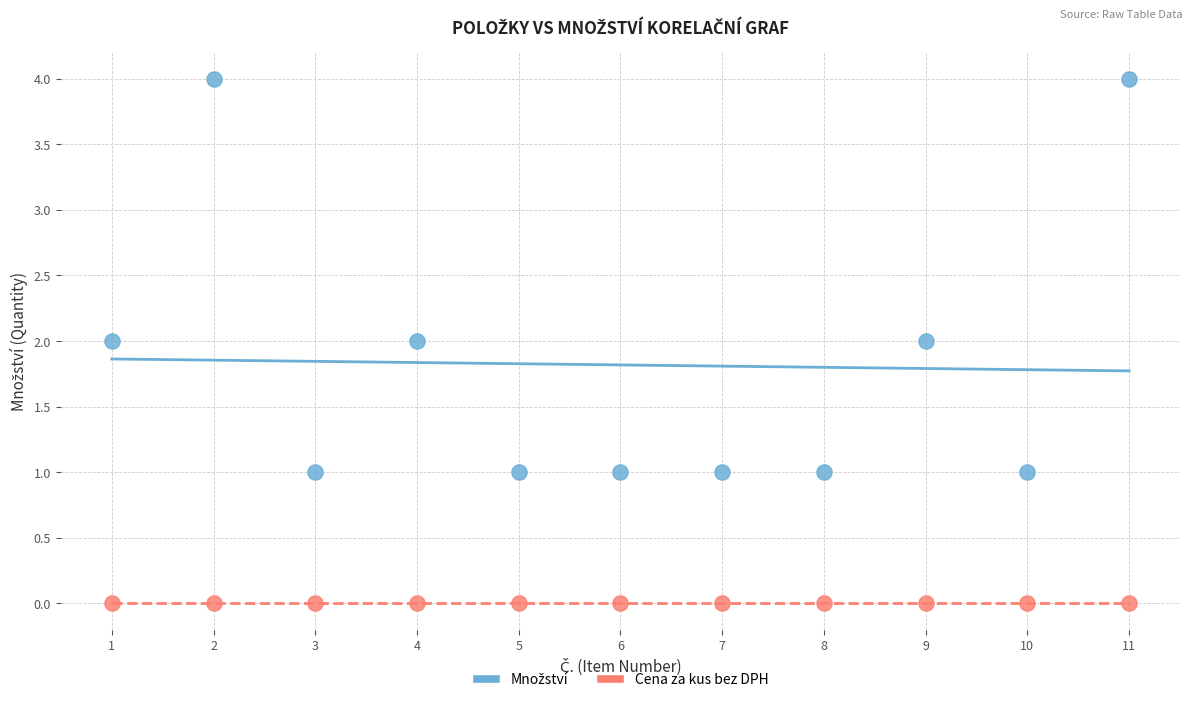

Which series contains the lowest Y value?

Cena za kus bez DPH